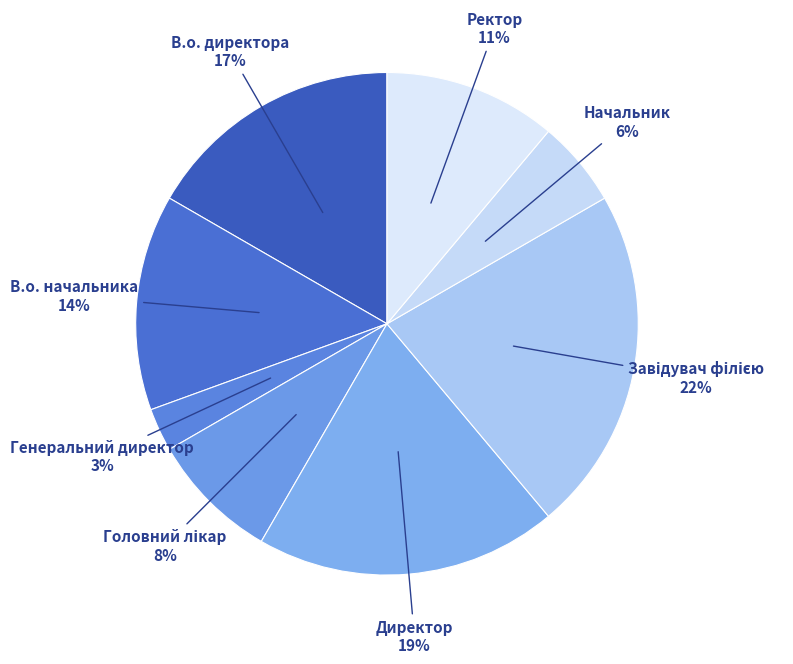

To the nearest percent, what percentage of the pie is В.о. начальника?

14%